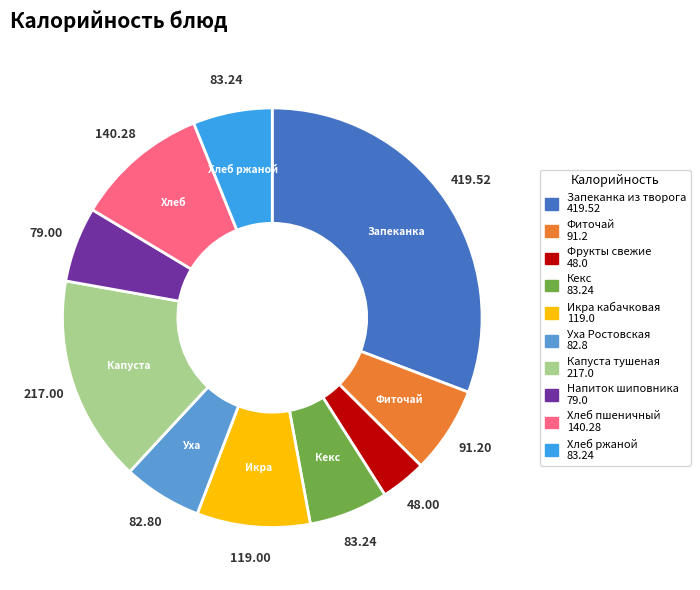

Is there any slice that represents more than half of the pie?

No